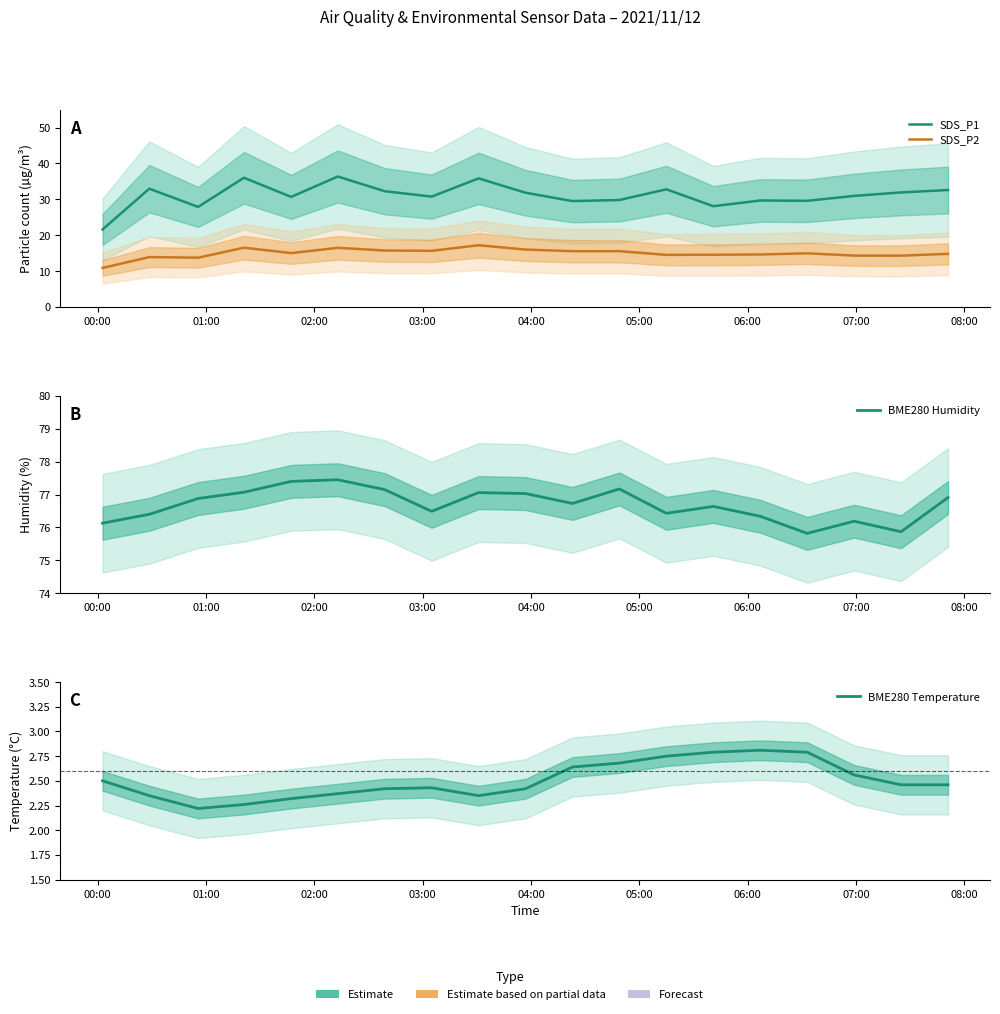

How many data points does each series have?

19